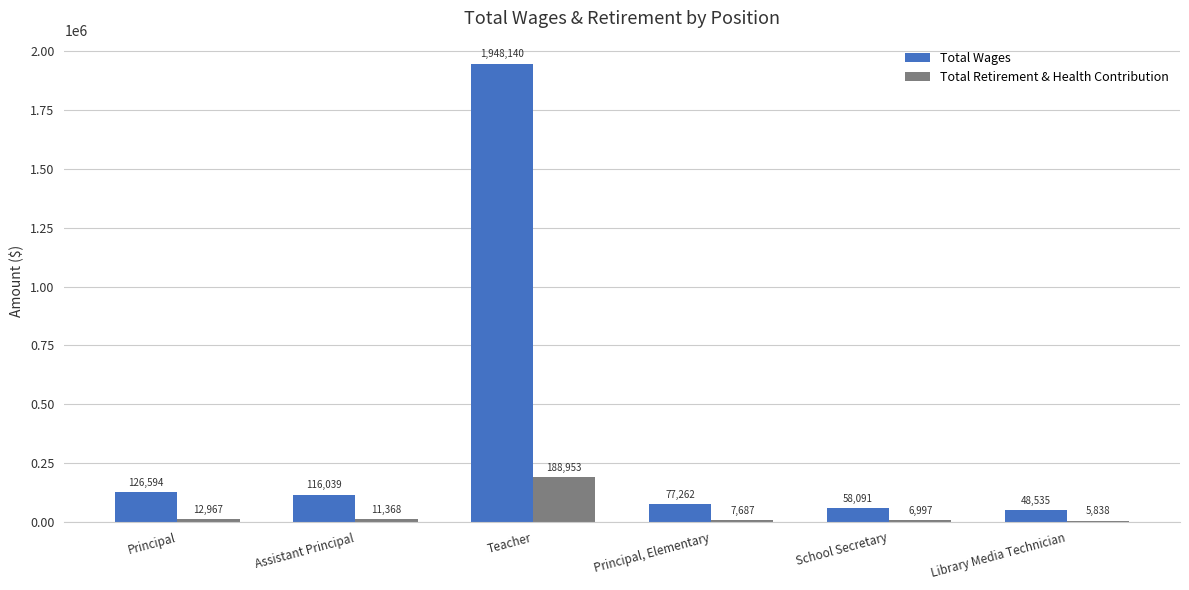

True or false: Total Retirement & Health Contribution has a value of 6997 at School Secretary.

True